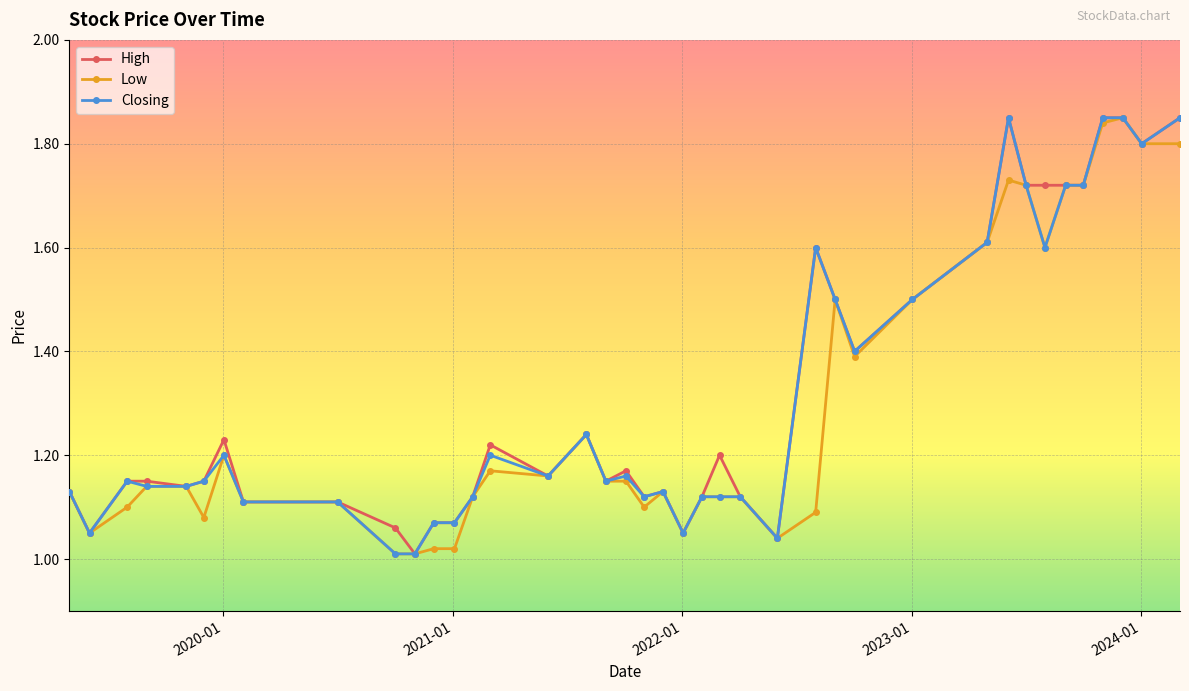

How many lines are shown in the chart?

3